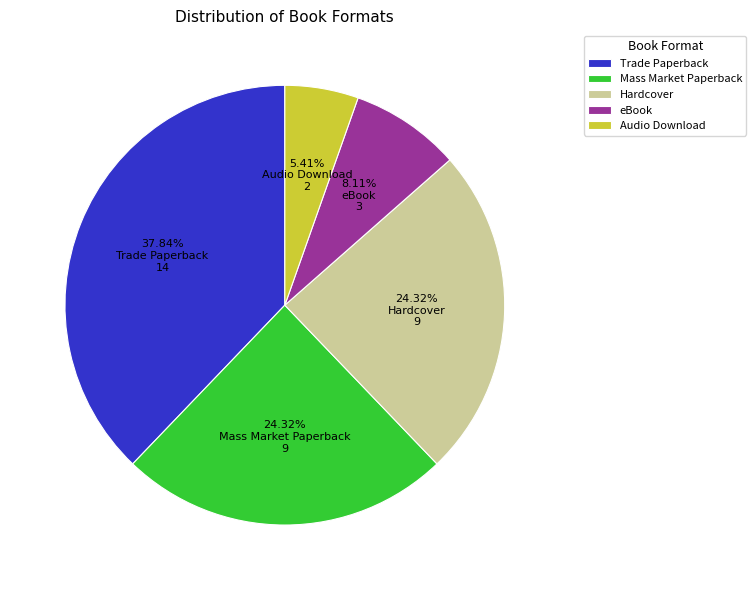

The Hardcover slice represents 30% of the pie. True or false?

False